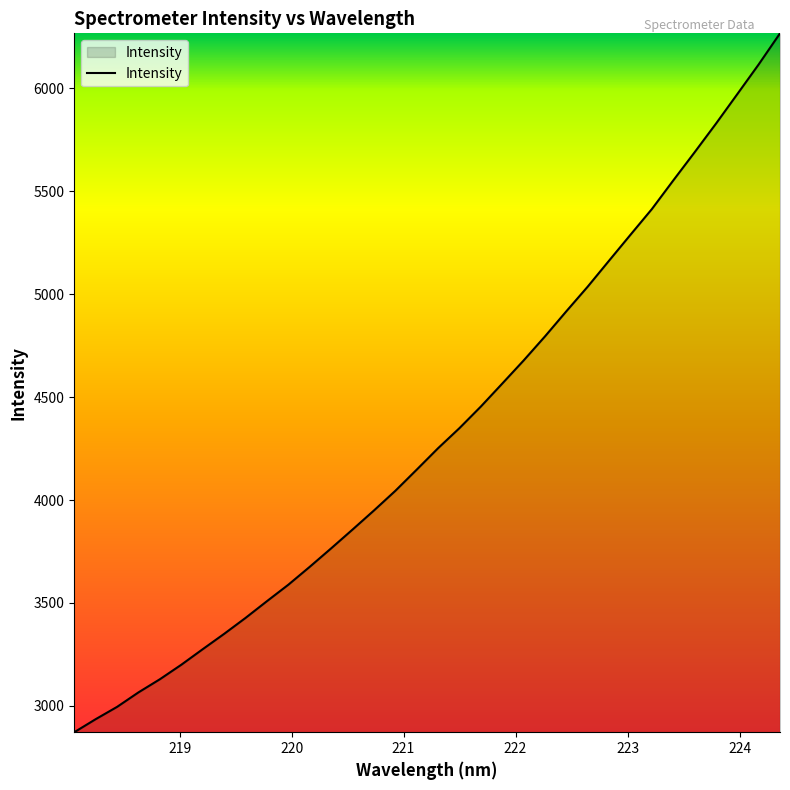

What is the maximum value shown in the chart?

6267.5